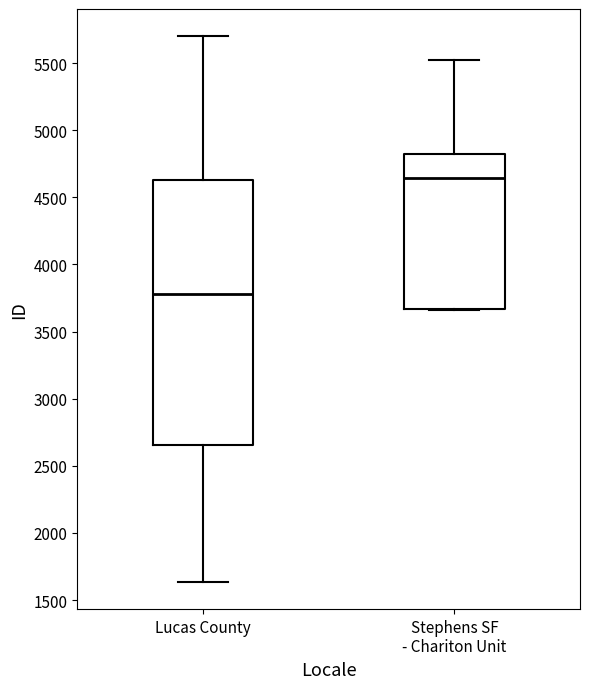

Which box is the tallest, from its lower edge to its upper edge?

Lucas County